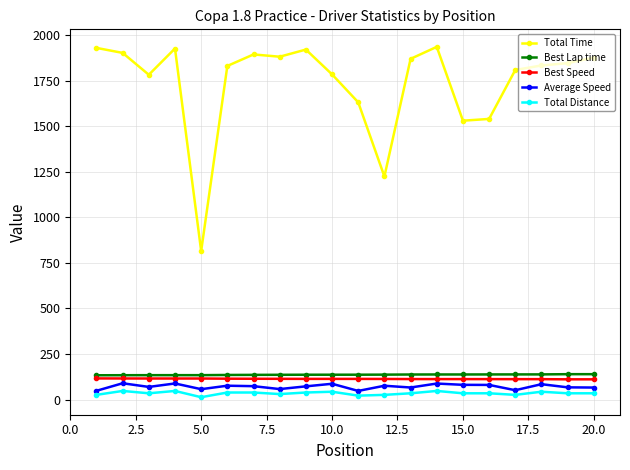

What is the value of the Total Time point at the 14th from the left?

1936.3